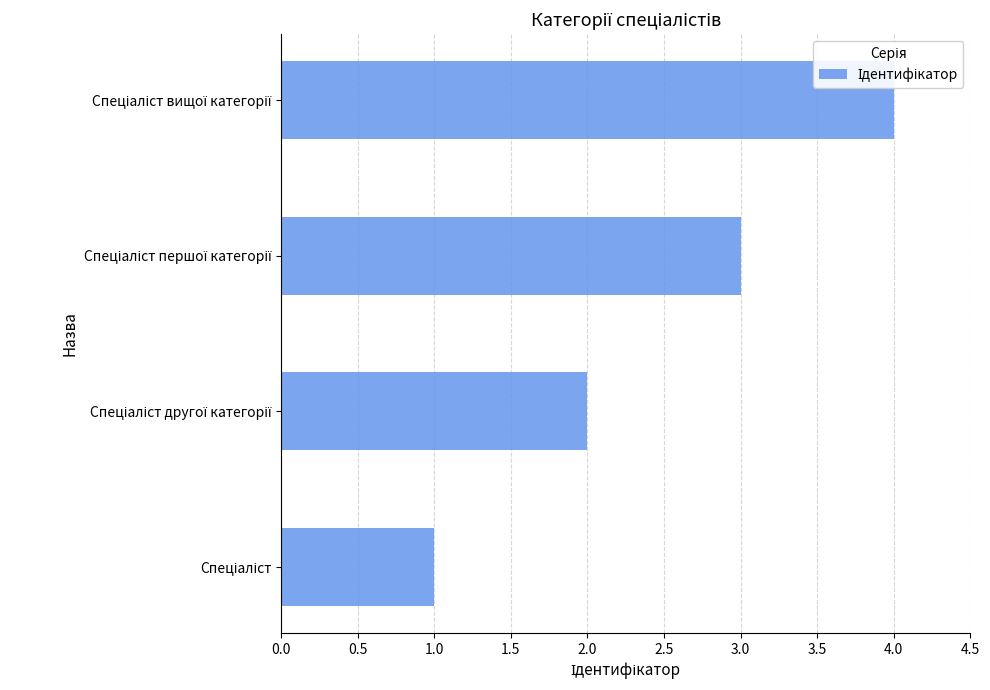

What is the difference between the maximum and minimum values?

3